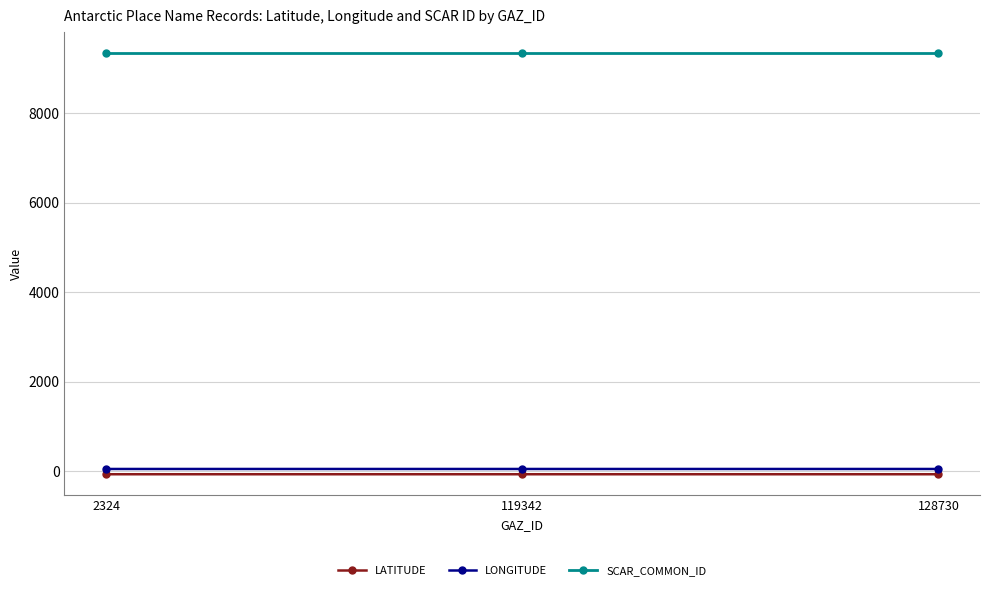

What is the average value of the LONGITUDE series?

50.5